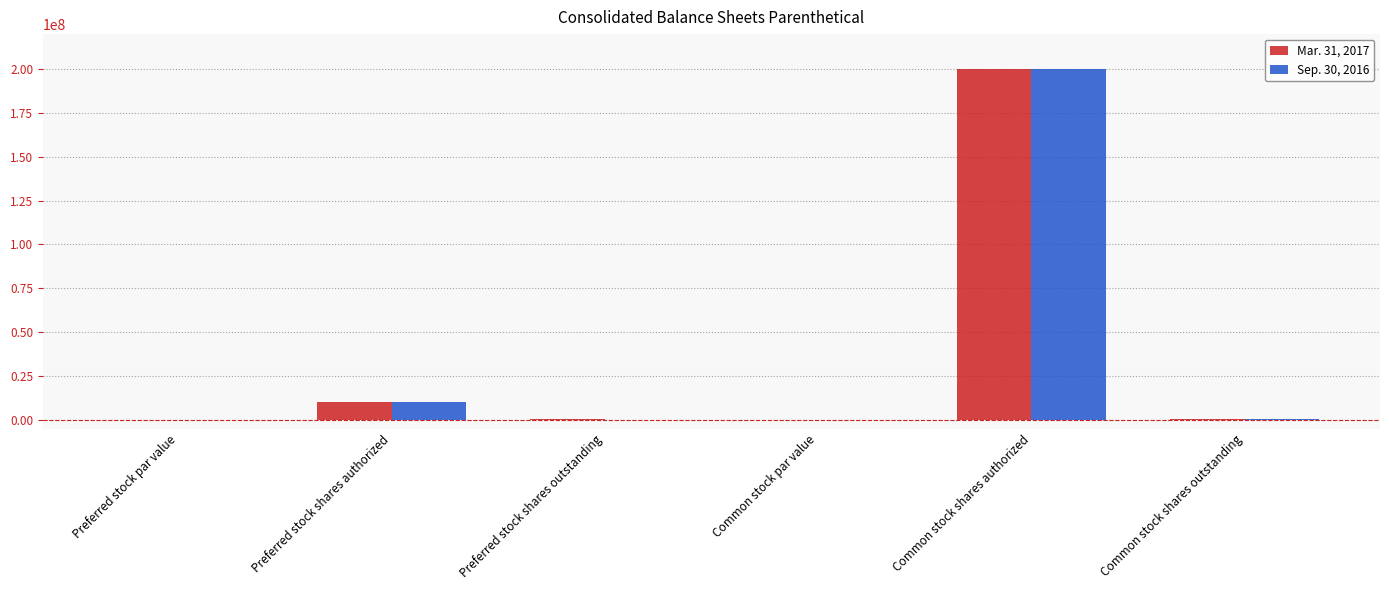

What is the sum of all Mar. 31, 2017 values?

210390390.0